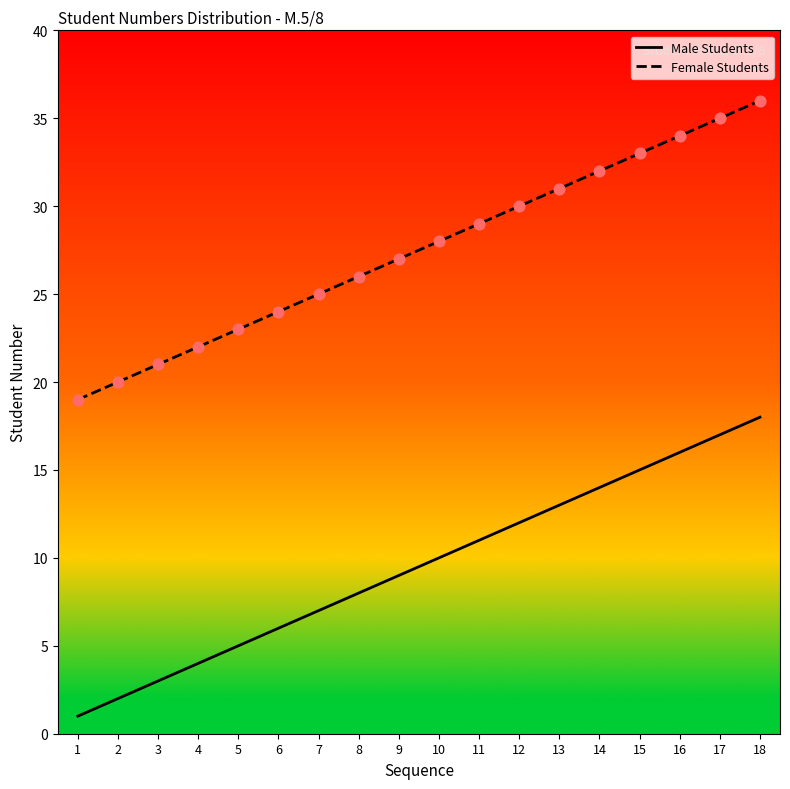

Which series has the largest total across all categories?

Female Students